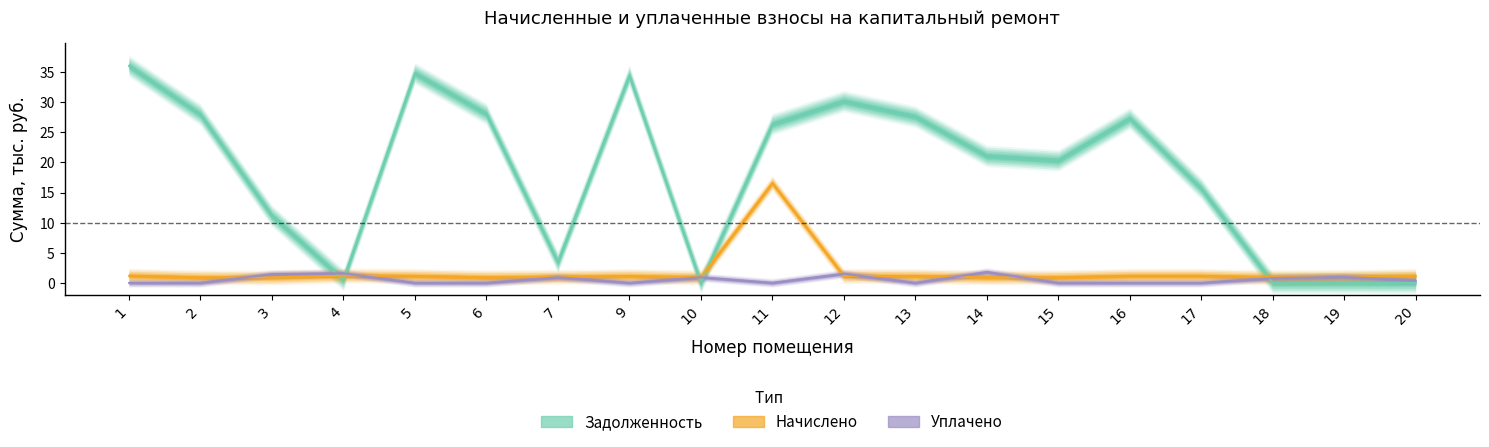

Which series has the largest total across all categories?

задолженность